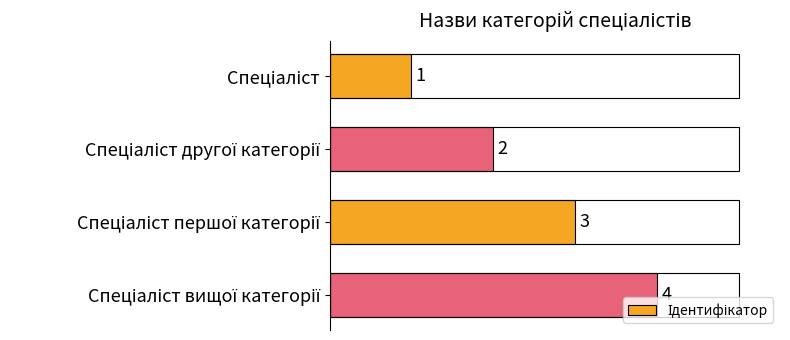

What is the maximum value shown in the chart?

4